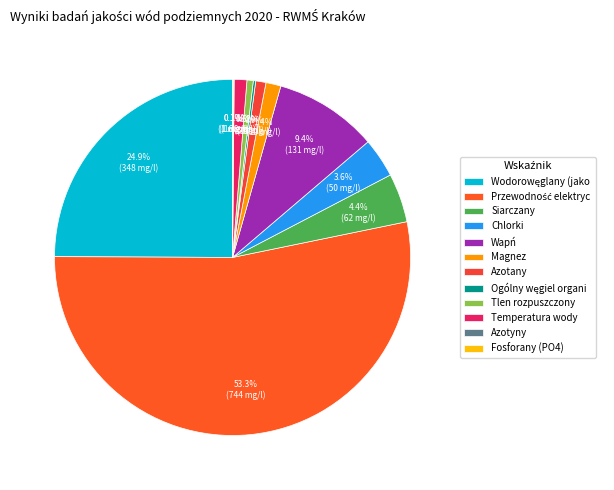

Which category has the smallest portion of the pie?

Azotyny